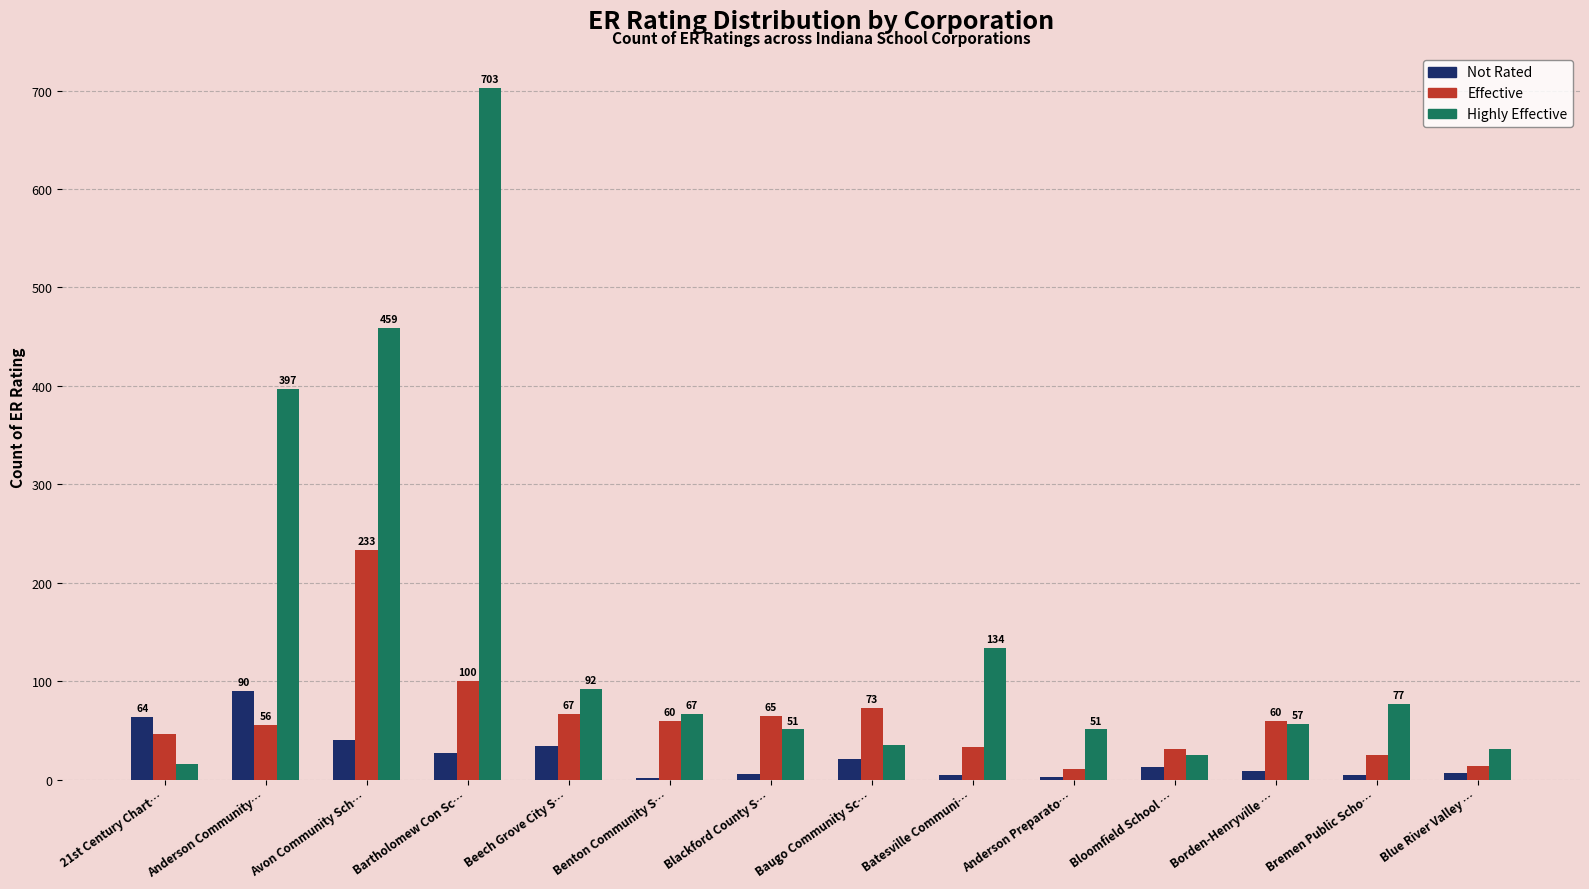

Does the chart contain stacked bars?

No